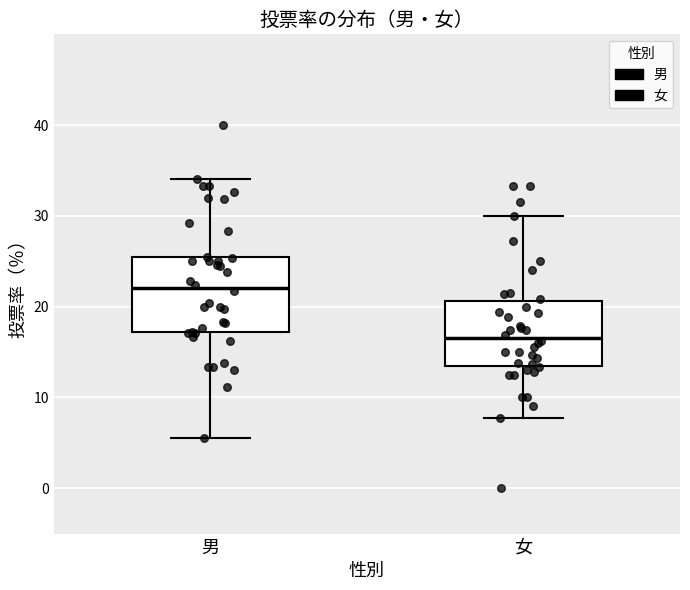

Which box has the highest median line?

男